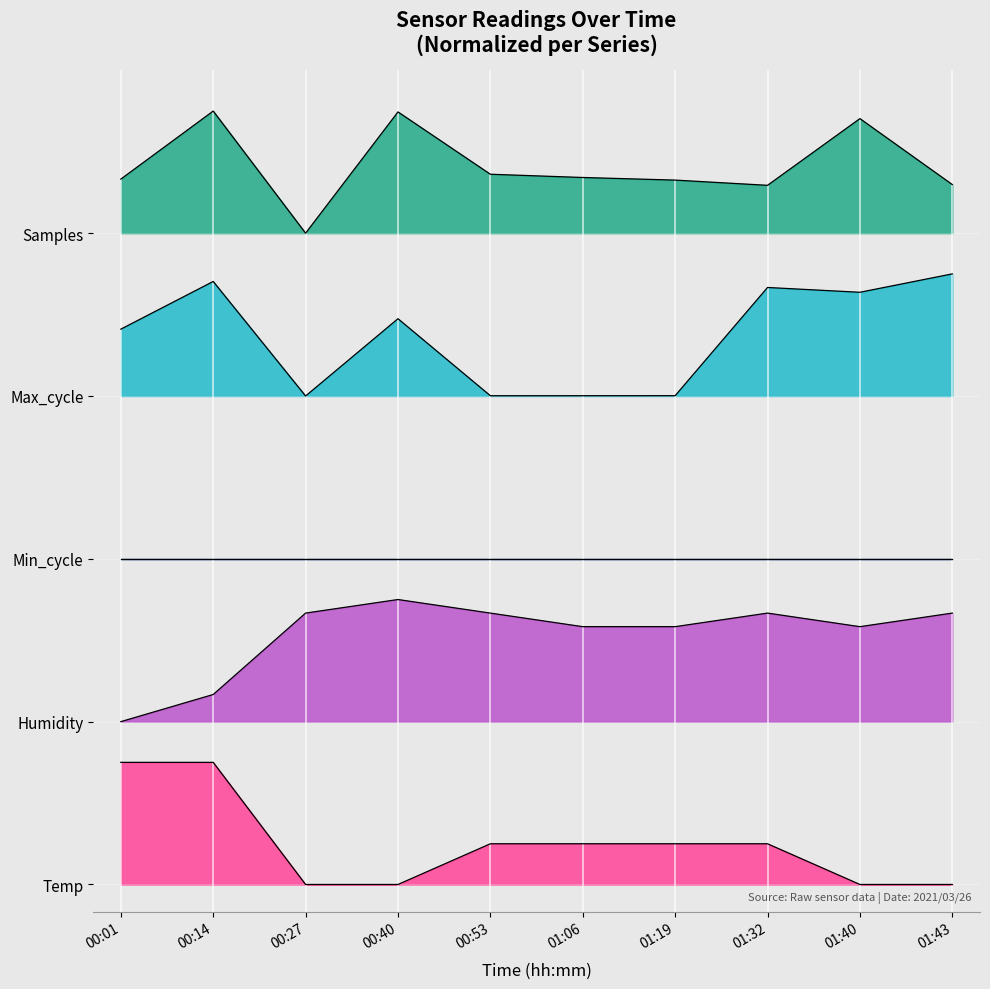

What is the difference between the maximum and minimum values in the Humidity series?

0.9